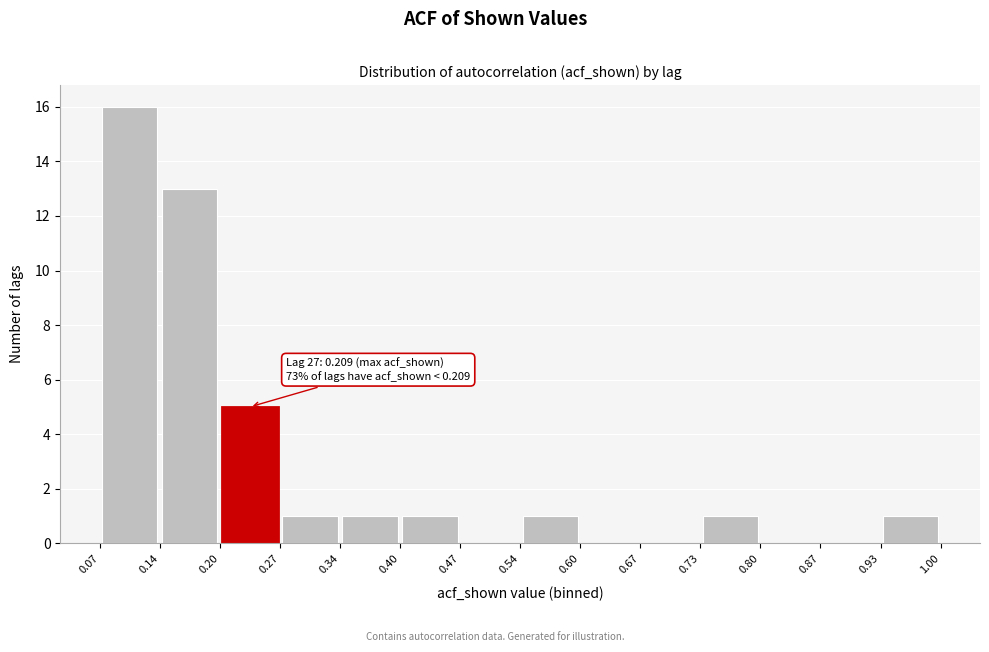

Over which range of the x-axis is the bar tallest?

0.07 to 0.14